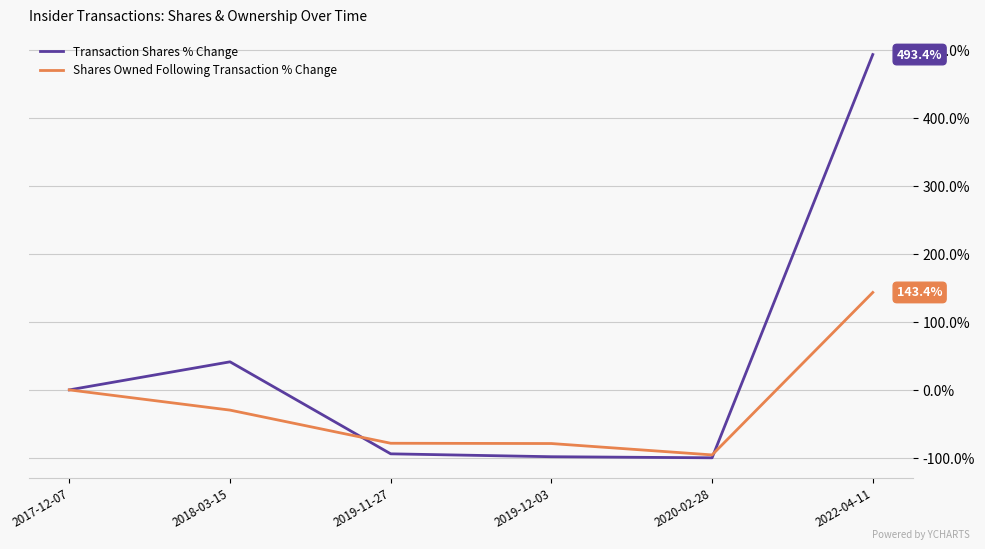

Is it true that Transaction Shares % Change equals -136.1 at 2019-11-27?

False